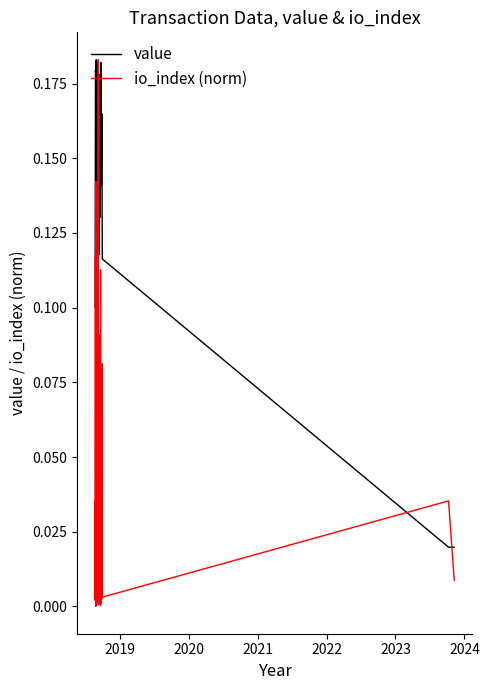

Which series has the largest range (max minus min)?

io_index (norm)